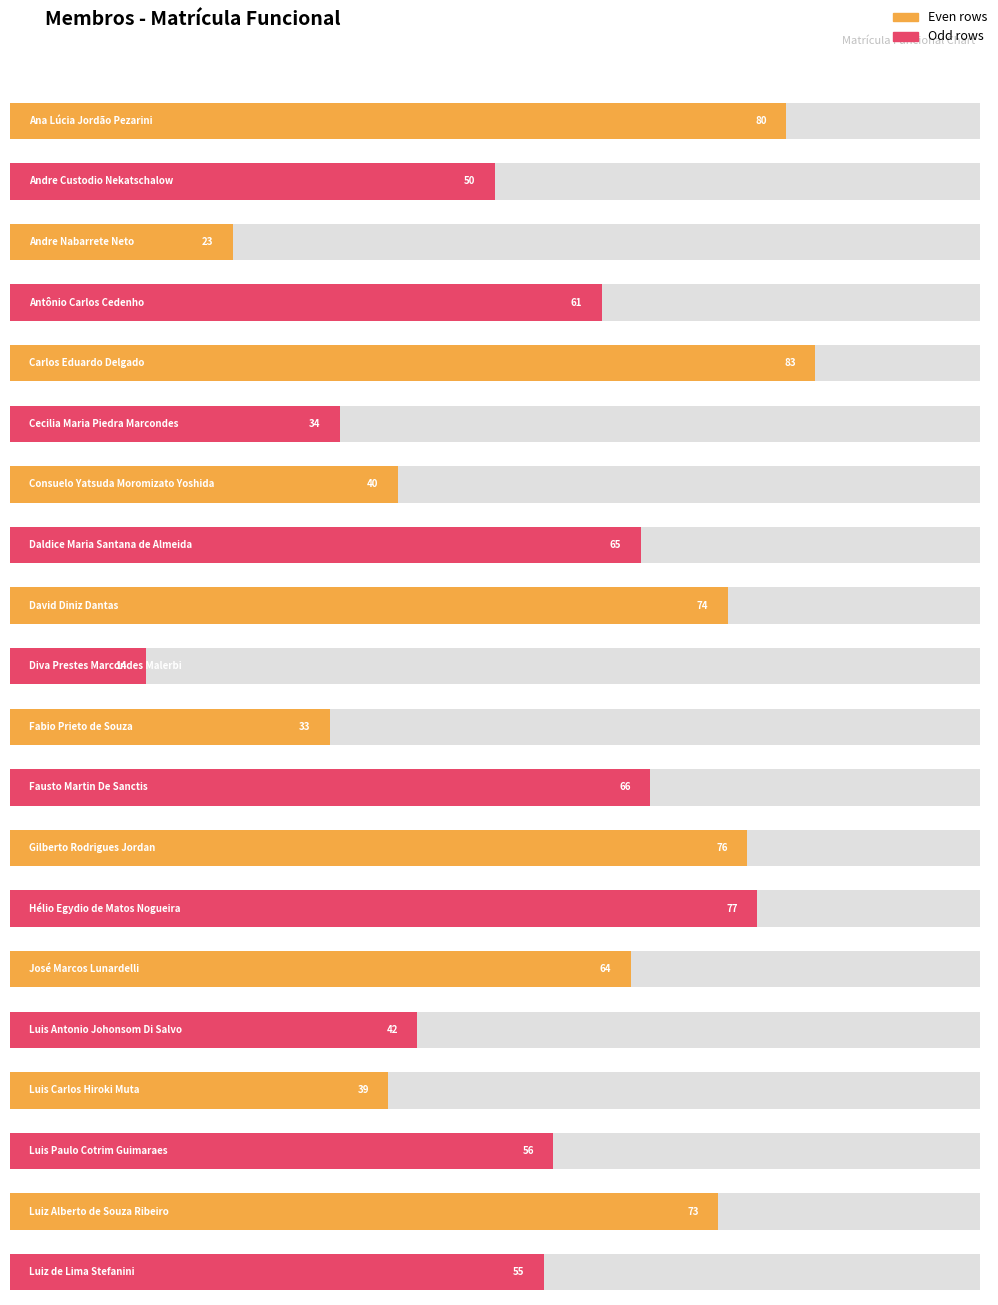

What is the average value?

55